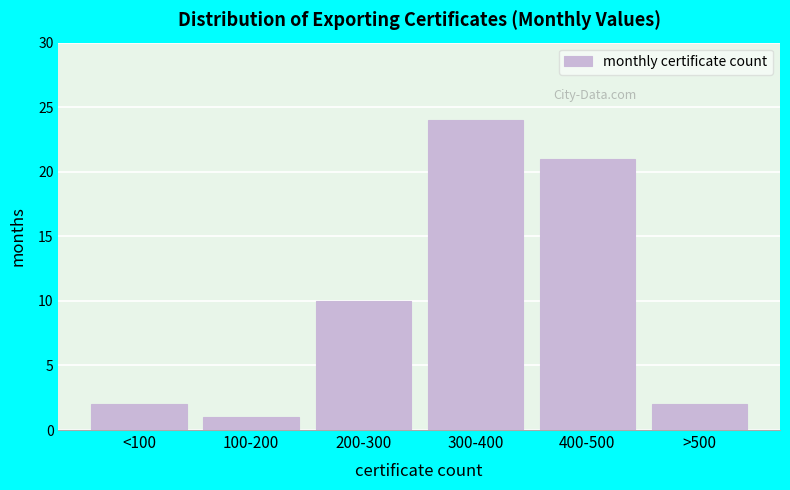

Reading left to right, what are all the values shown in this chart?

2	1	10	24	21	2